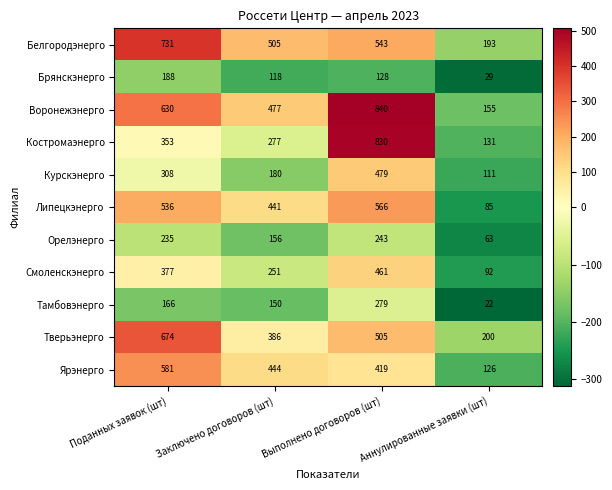

How many categories are shown in the chart?

4